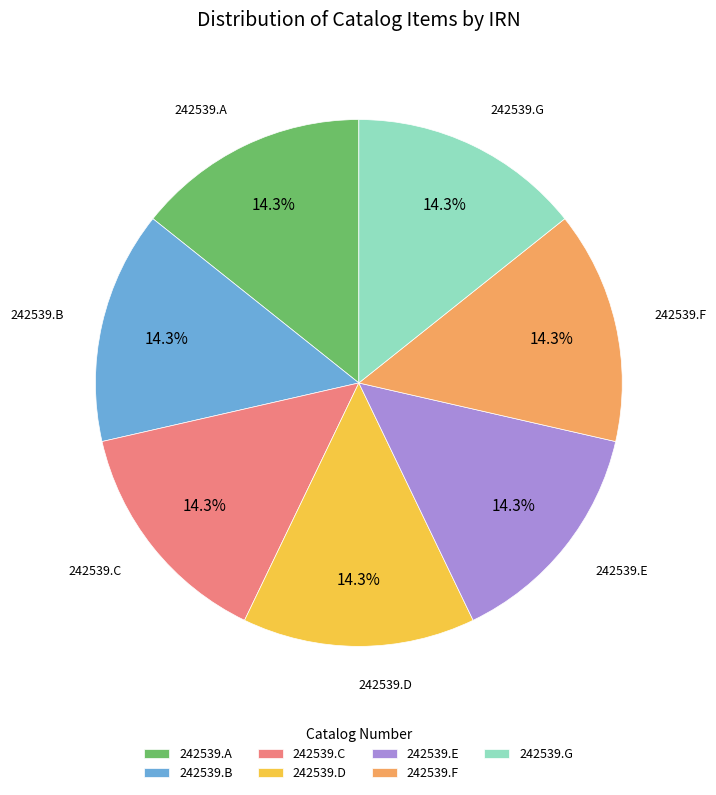

To the nearest percent, what percentage of the pie is 242539.E?

14%